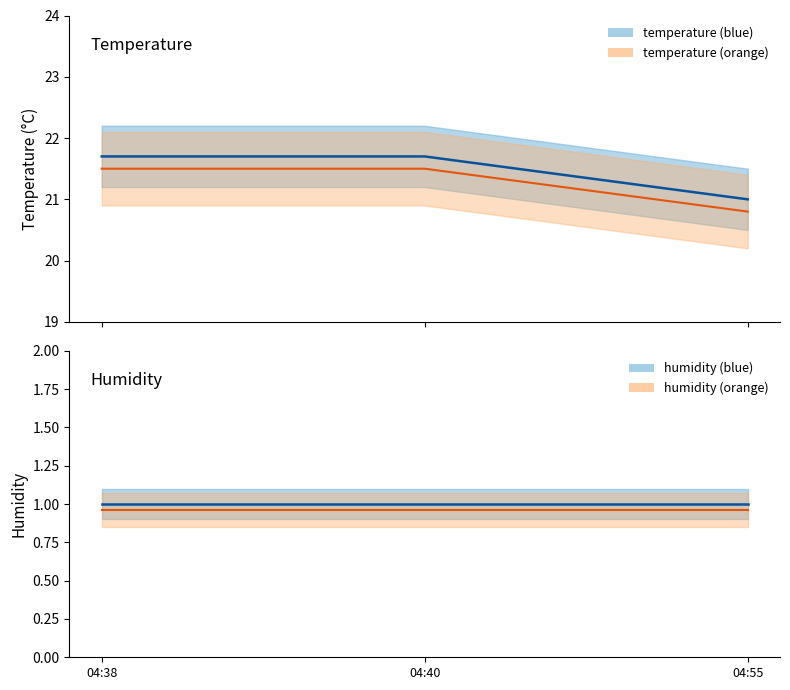

The value of temperature at 04:38 is 10.1. True or false?

False